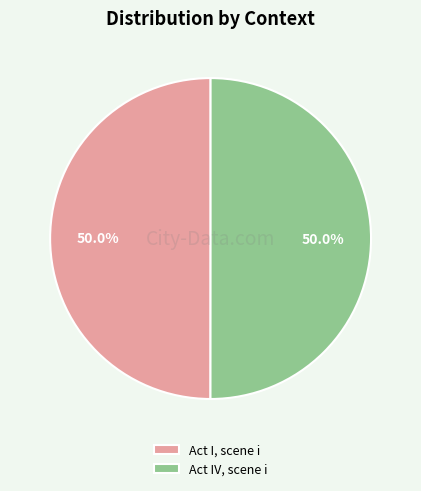

What percentage is NOT represented by Act IV, scene i?

50.0%